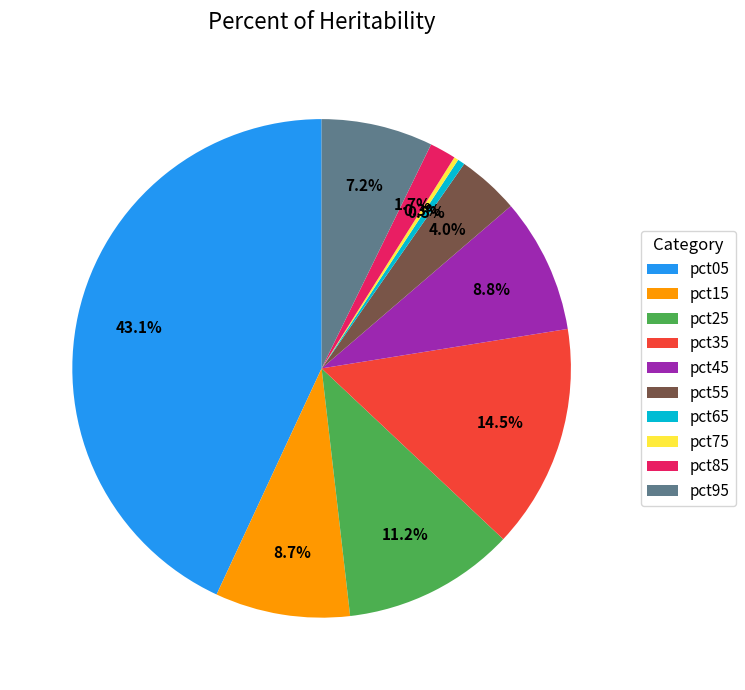

To the nearest percent, what is the average slice percentage?

10%